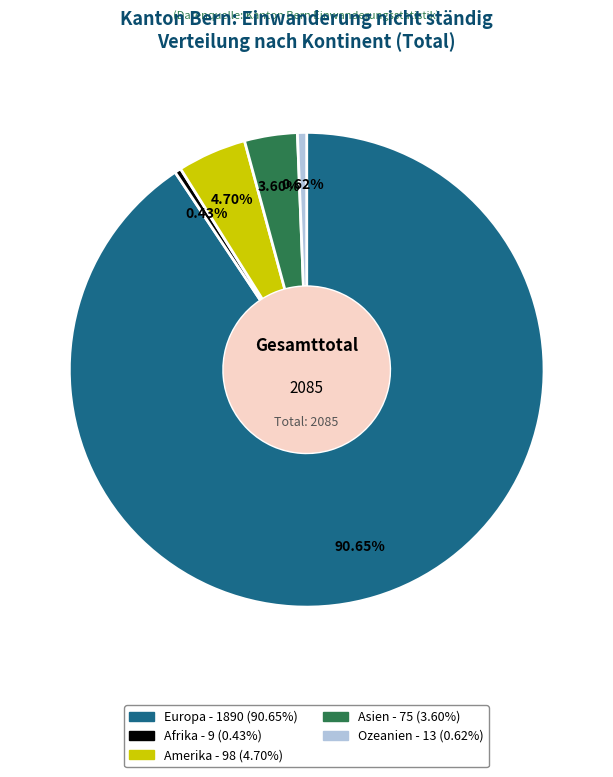

To the nearest percent, what is the average slice percentage?

20%